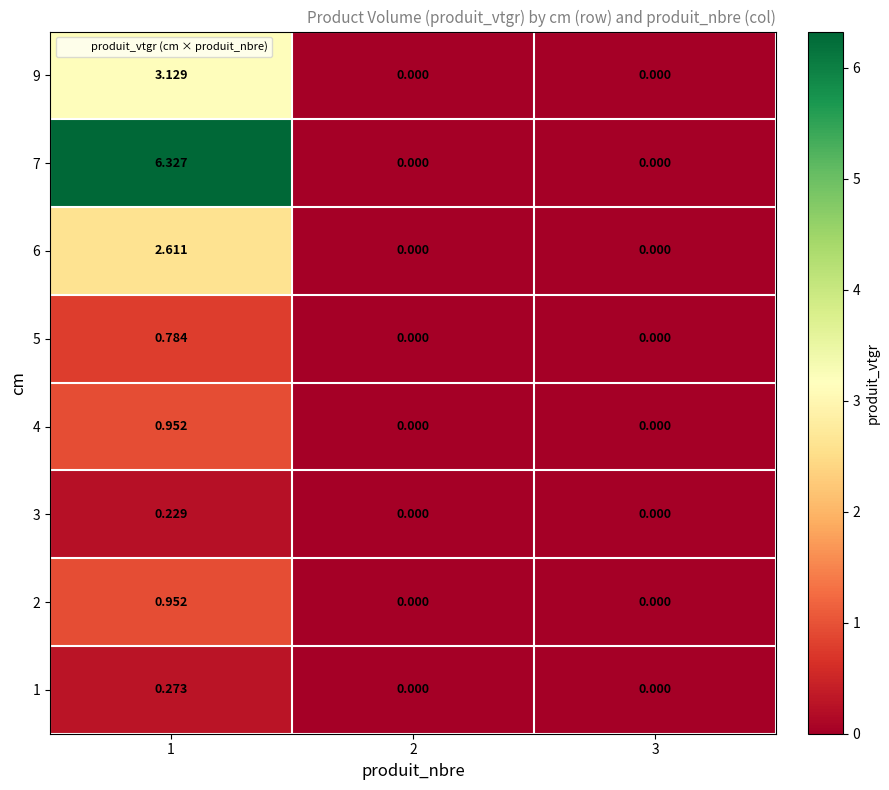

Which series changed the most between 1 and 3?

7